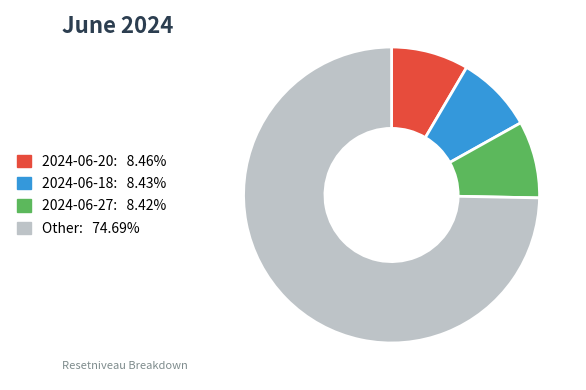

What is the ratio of the value at 2024-06-27: 8.42% to the value at 2024-06-18: 8.43%?

1.0